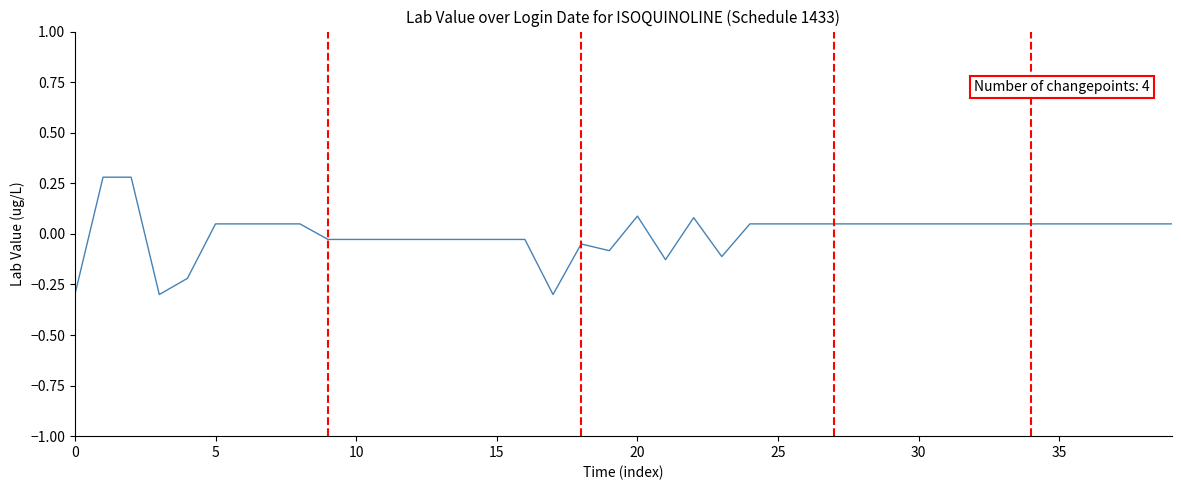

What is the greatest value displayed?

0.3